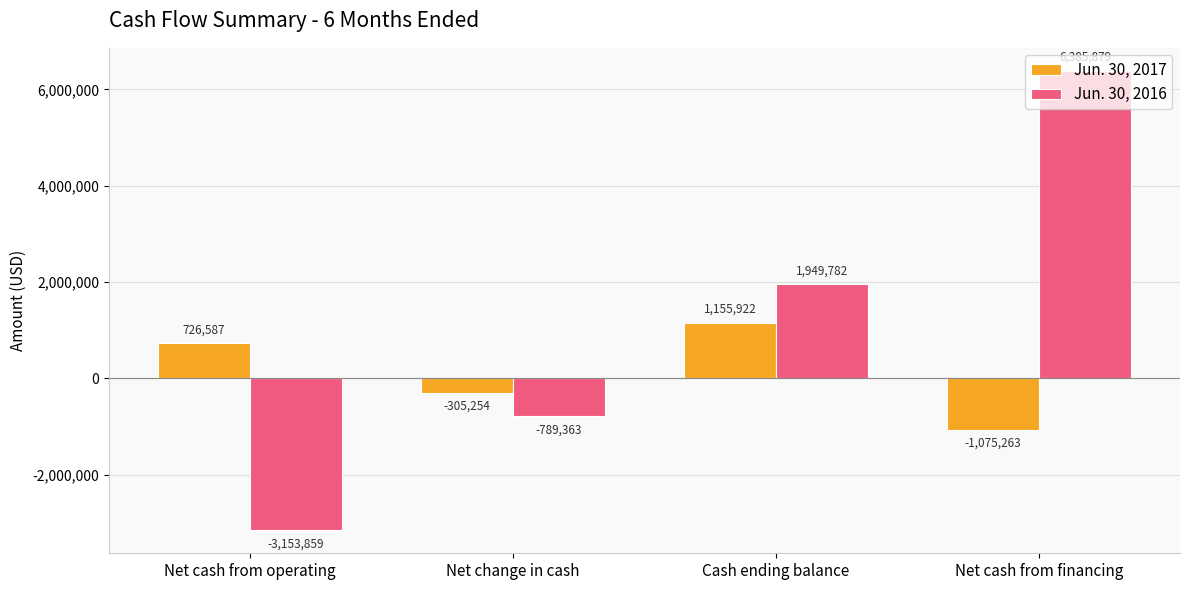

Which series changed the most between Net change in cash and Cash ending balance?

Jun. 30, 2016